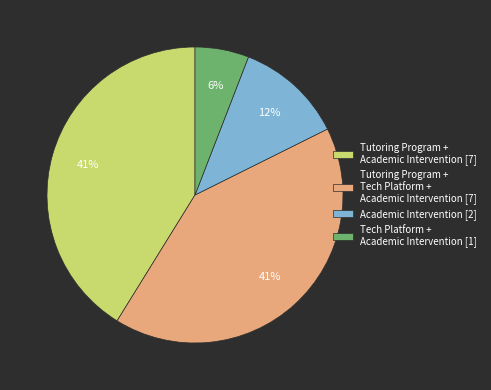

The Tutoring Program + Tech Platform + Academic Intervention [7] slice represents 41% of the pie. True or false?

True